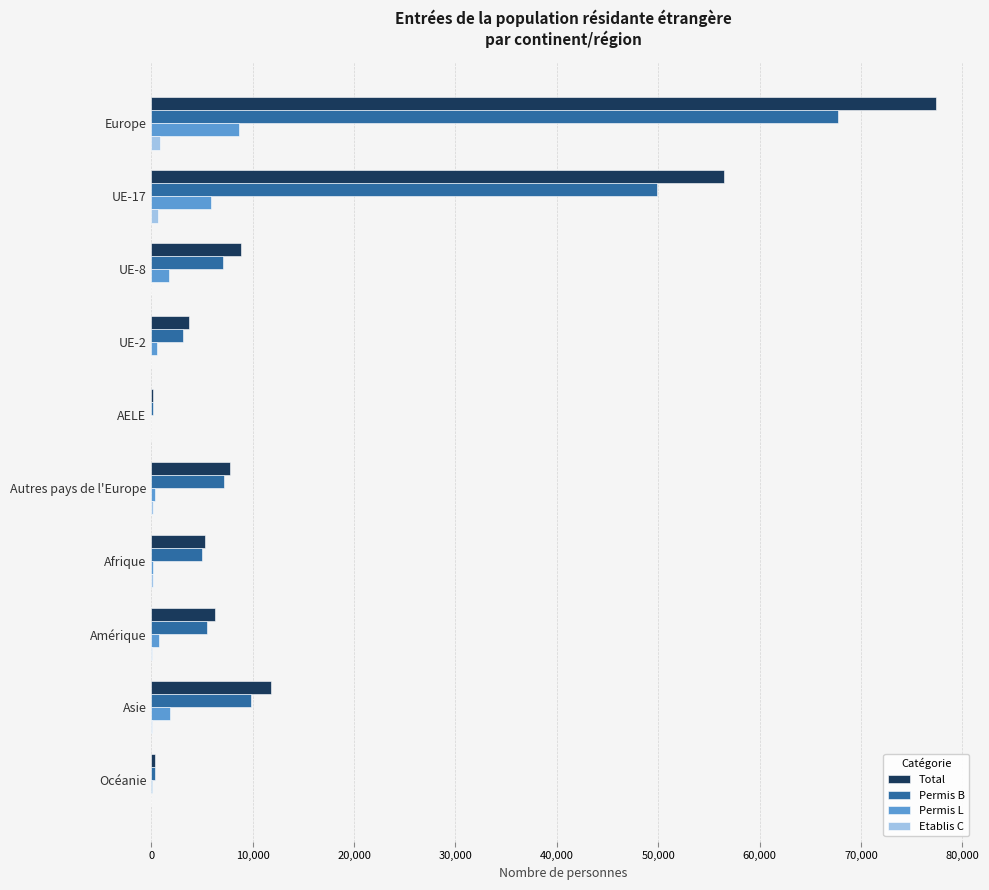

Where is Total nearest to the value 38792?

UE-17